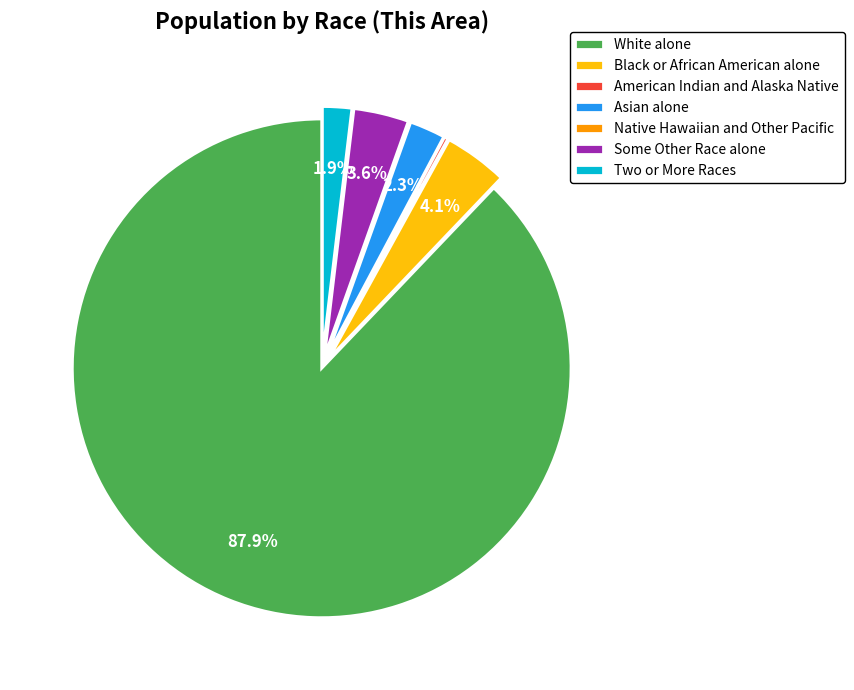

Combined, do Black or African American alone and Two or More Races account for over 50%?

No